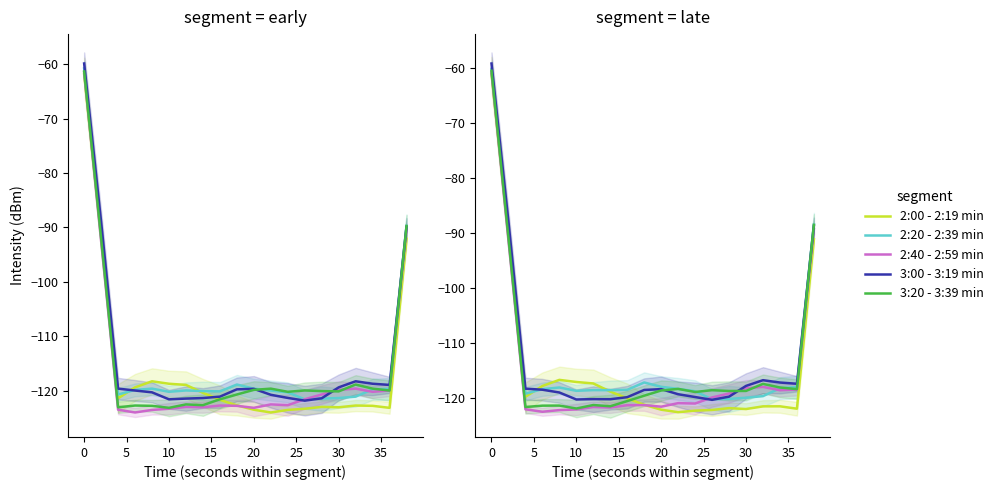

In 3:20 - 3:39 min, how many points are lower than both neighbors (excluding endpoints)?

6